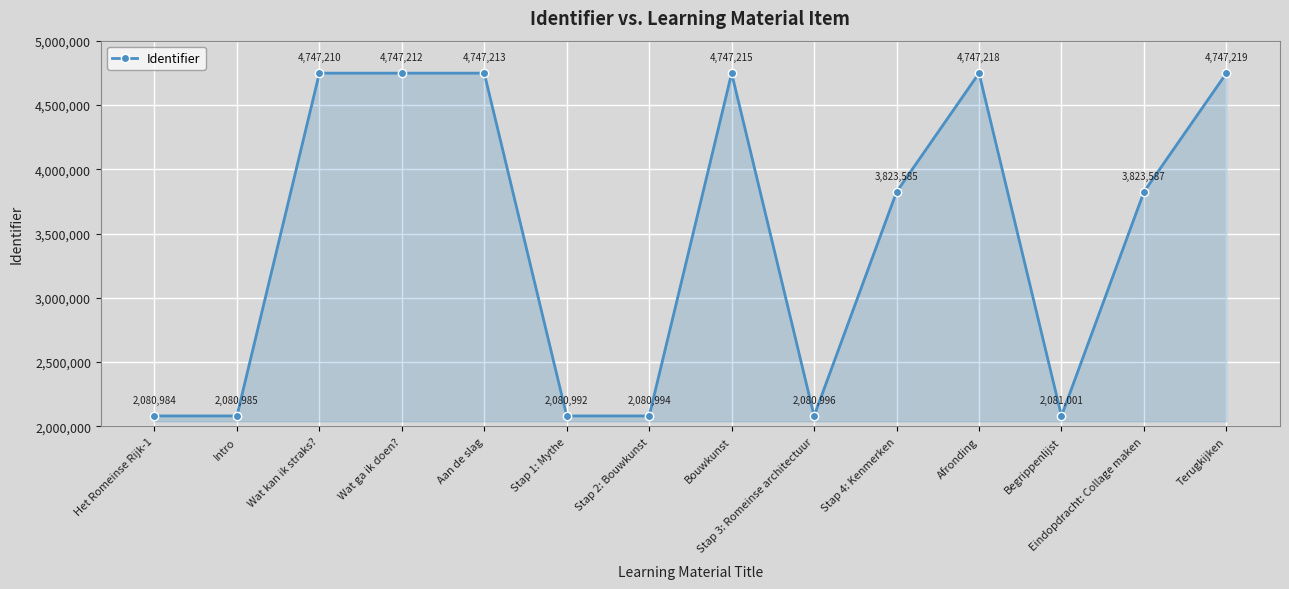

Which category has the highest value across all series?

Terugkijken